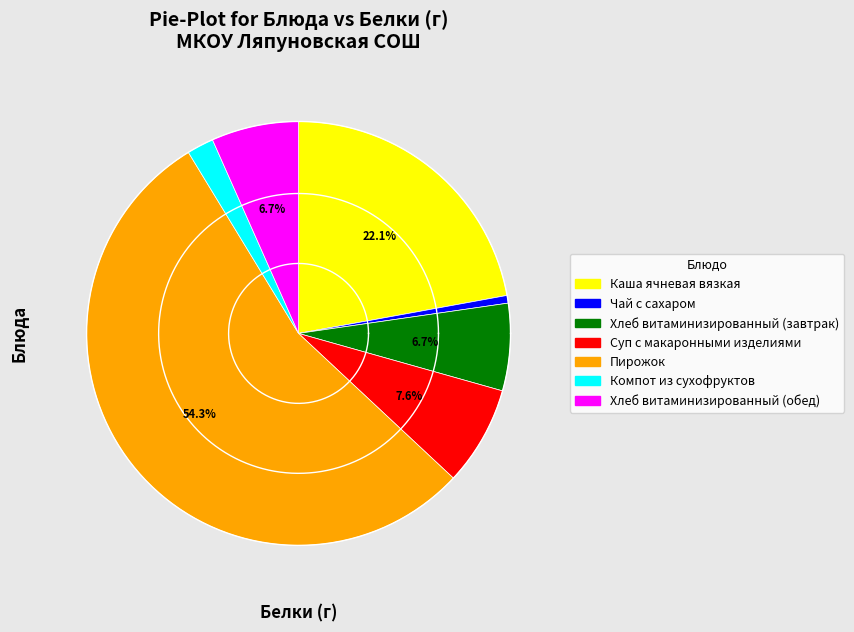

Rank the categories by value from lowest to highest.

Чай с сахаром, Компот из сухофруктов, Хлеб витаминизированный (завтрак), Хлеб витаминизированный (обед), Суп с макаронными изделиями, Каша ячневая вязкая, Пирожок